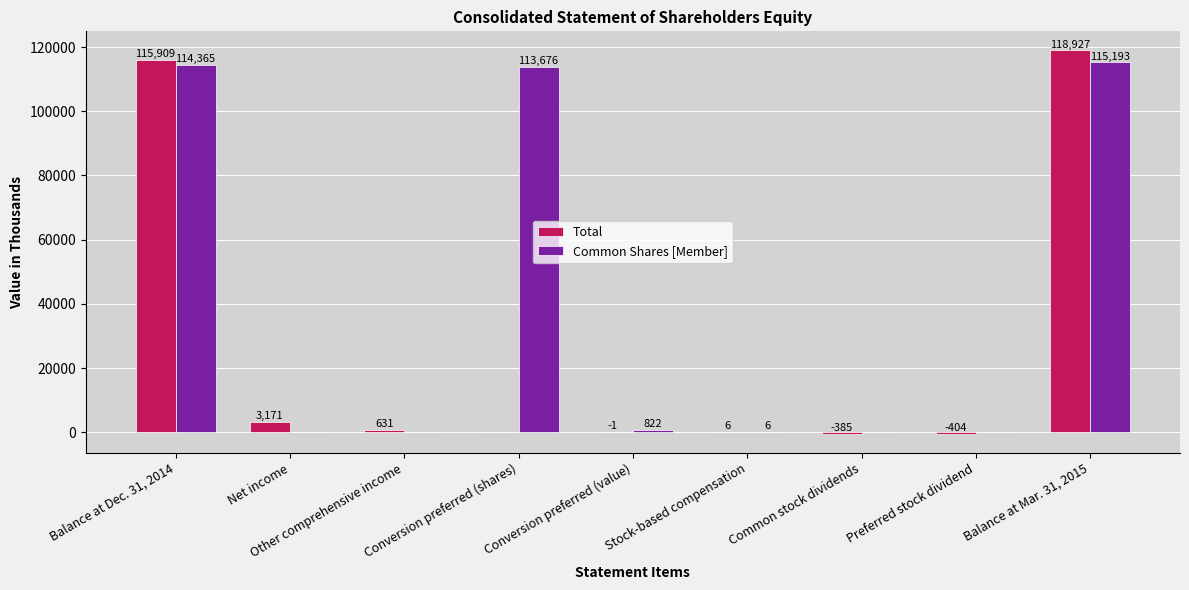

Which series changed the most between Conversion preferred (value) and Balance at Mar. 31, 2015?

Total